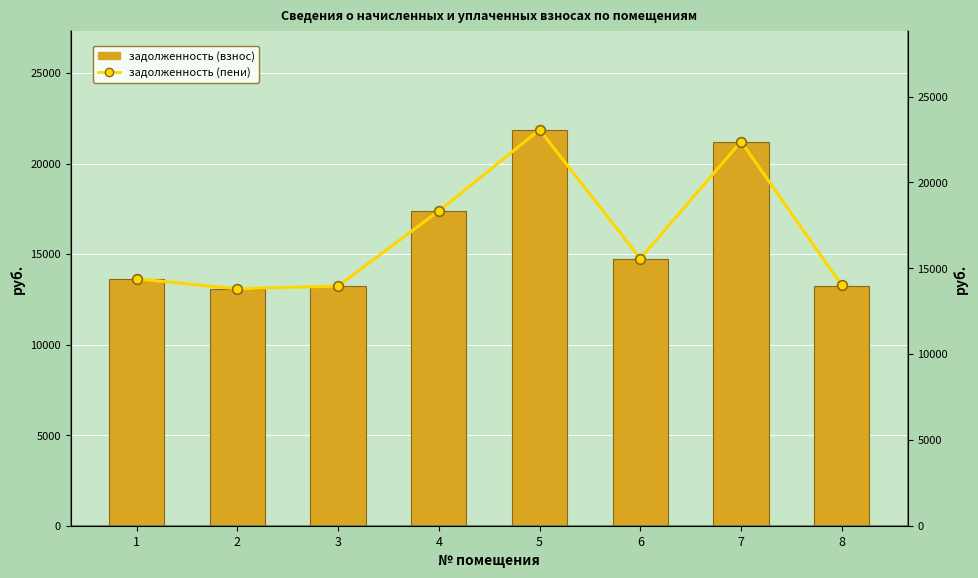

Between 3 and 5, which series saw the biggest shift?

задолженность (пени)